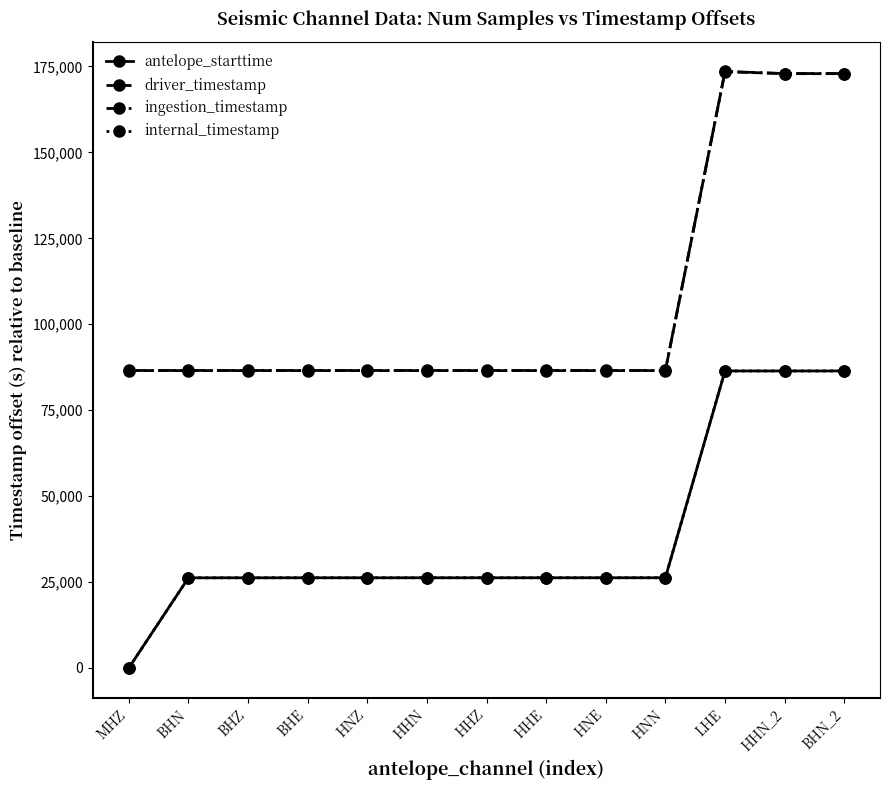

Is this an area chart (filled region under the line)?

No